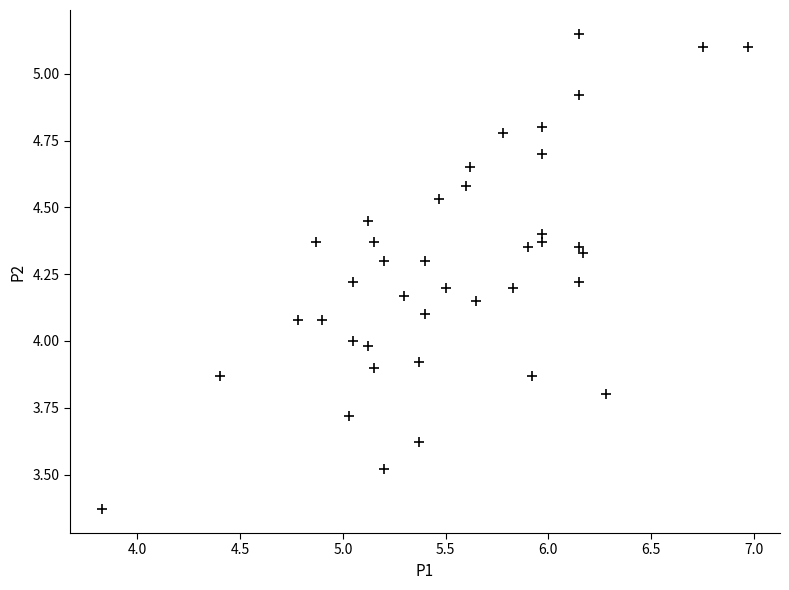

What is the range of X values (max minus min)?

3.1